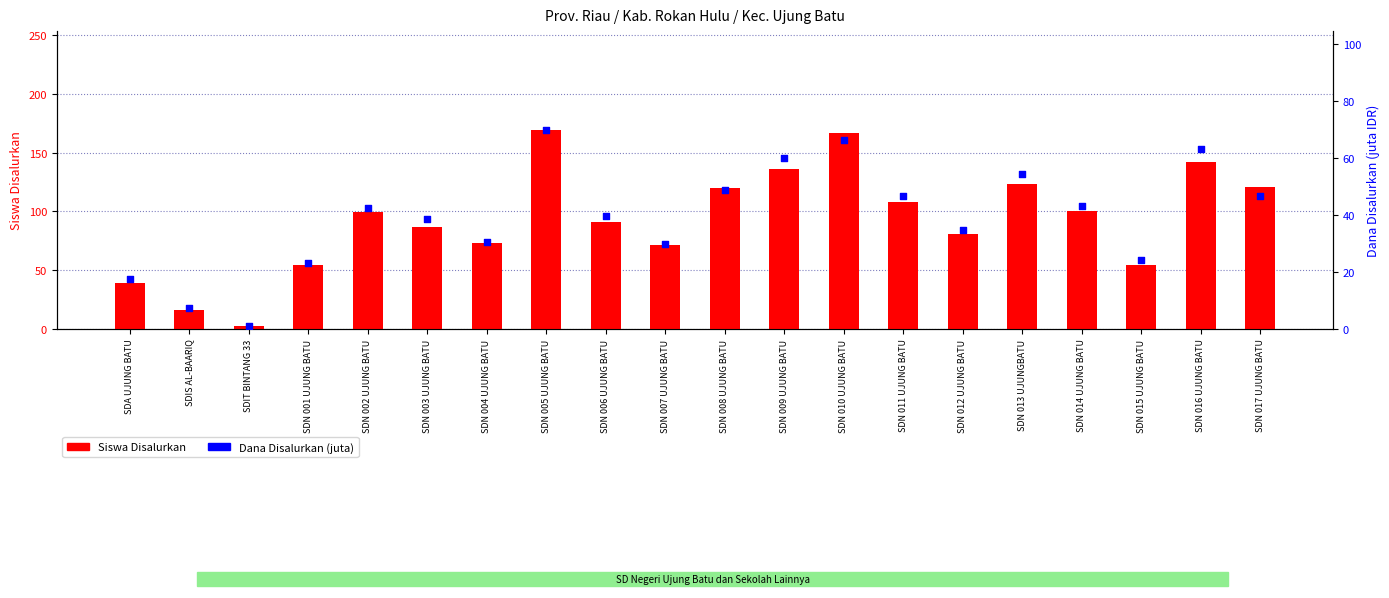

At how many categories does at least one series exceed 67?

15